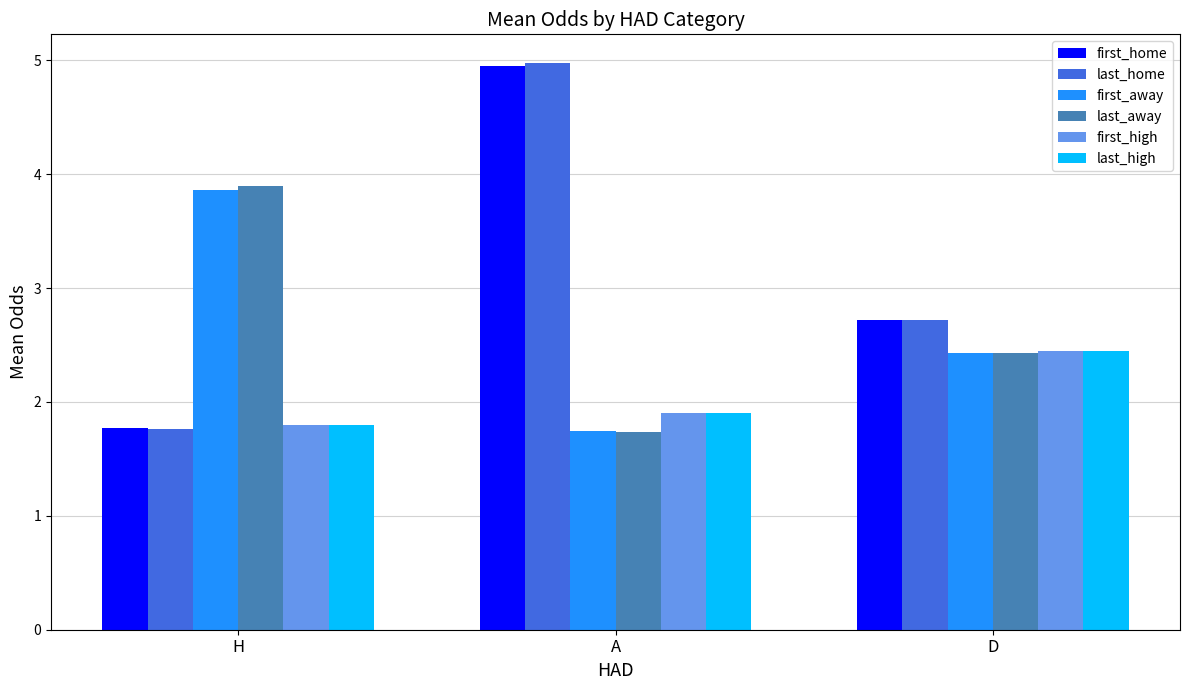

Are the bars grouped side by side (vs. stacked)?

Yes